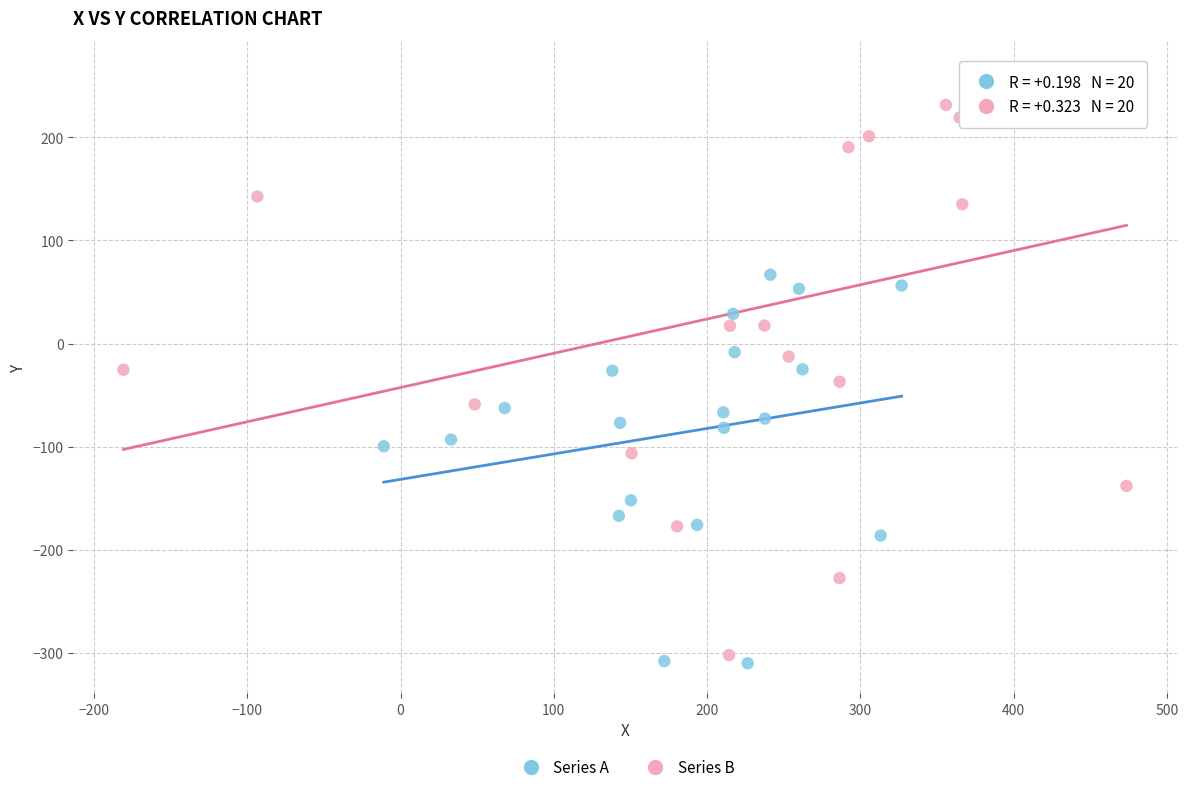

Which series has the largest Y range (max minus min)?

Series B